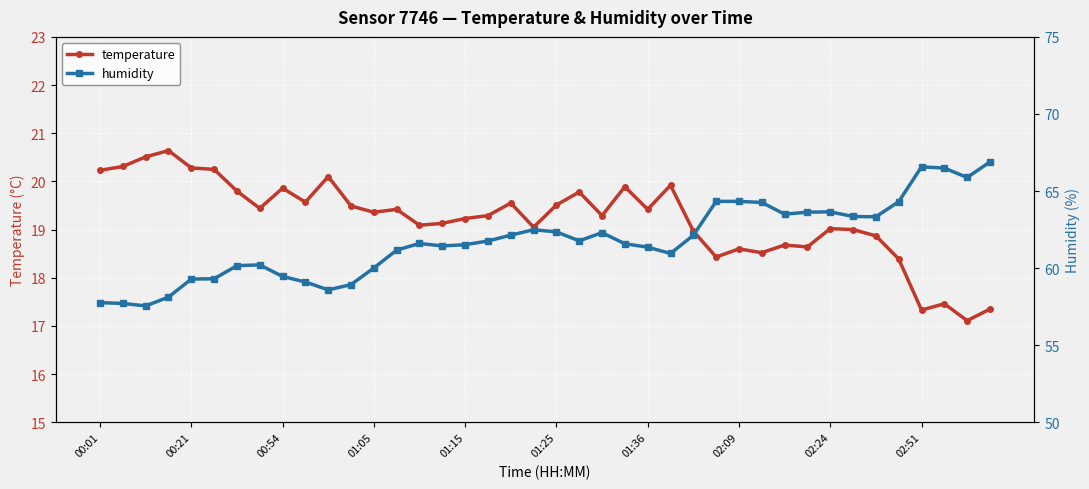

What is the highest value of the temperature series?

20.6